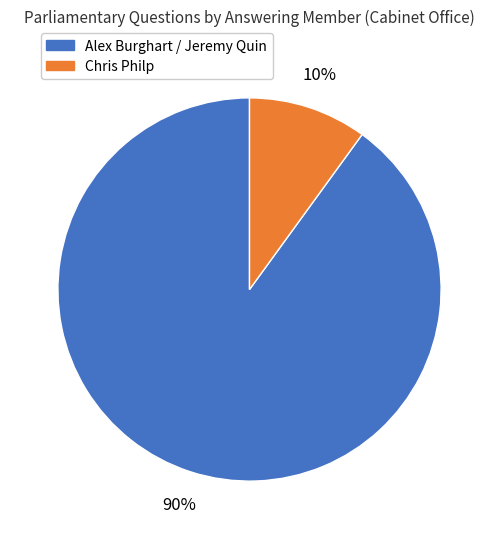

To the nearest percent, what is the difference between the largest and smallest slice percentages?

80%